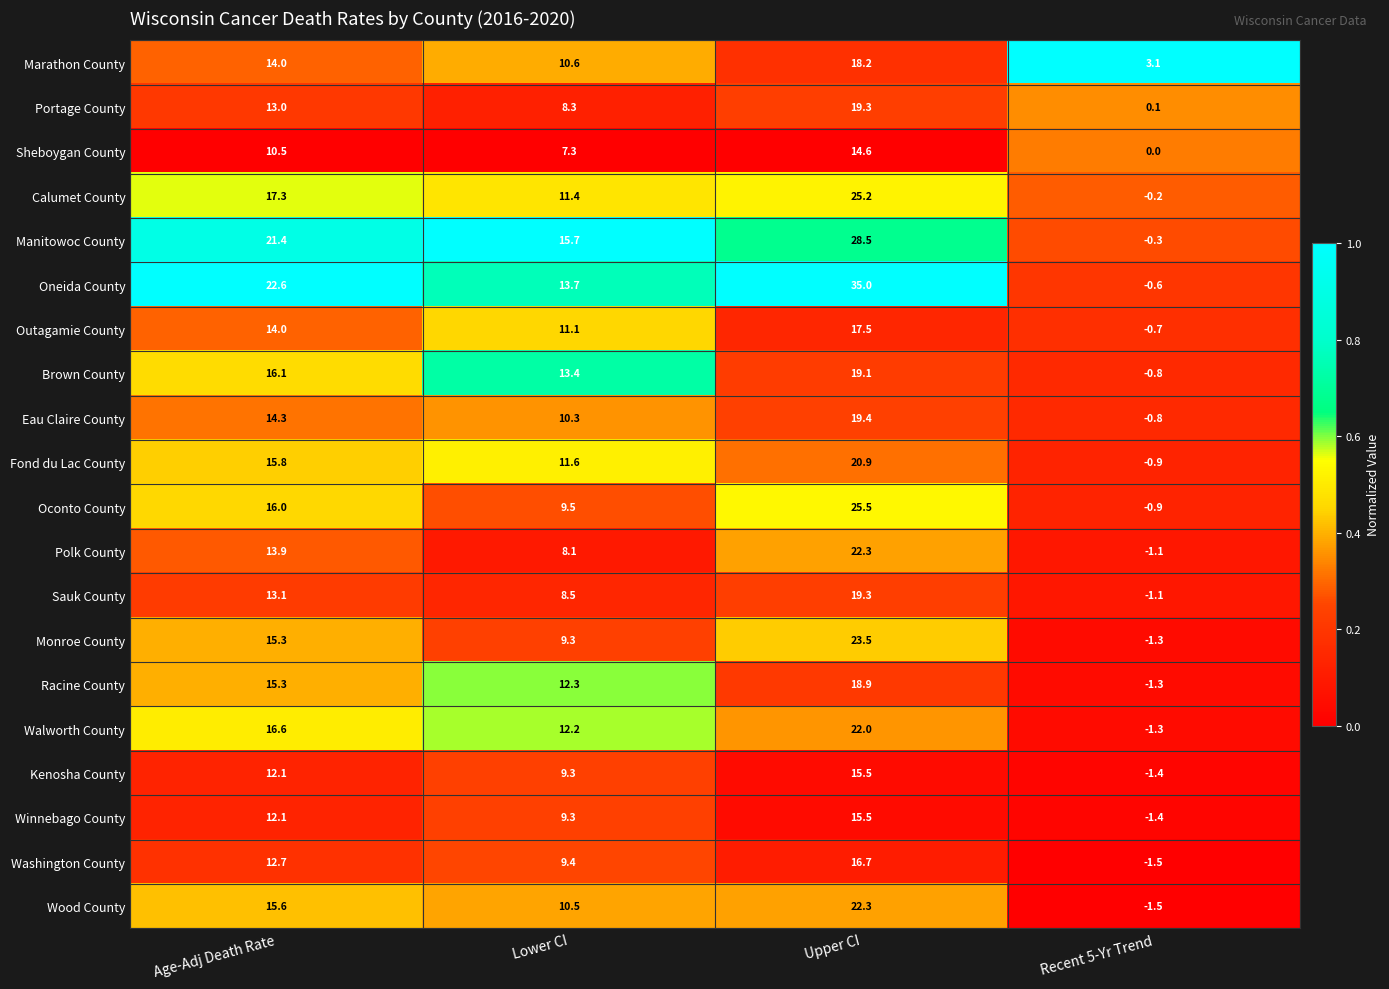

Which label corresponds to the largest value in the chart?

Upper CI